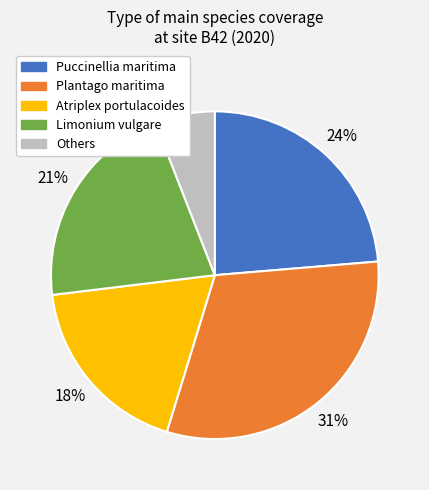

Does any single category account for the majority?

No